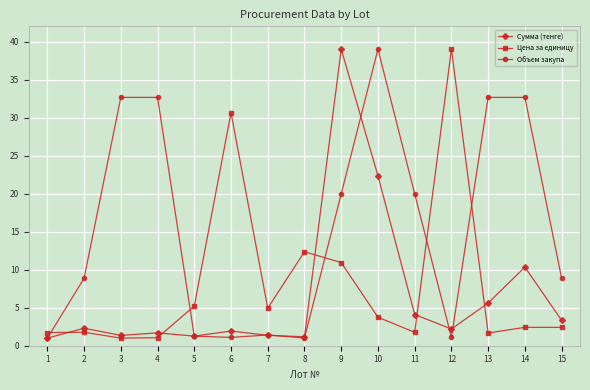

What is the average value of the Цена за единицу series?

8.0